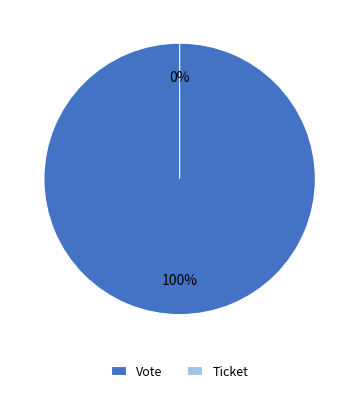

Which slice is the smallest?

Ticket